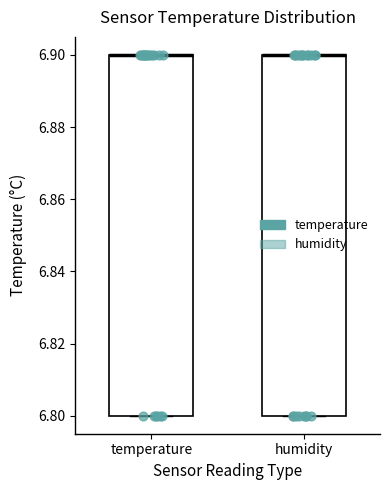

Reading left to right, read every box against the y-axis: the position of its median line, the range the box covers, and the ends of its whiskers. The values are not printed on the chart, so give them approximately, as read against the axis.

temperature: median 6.9 (drawn on the box's upper edge), box 6.8 to 6.9, whiskers 6.8 to 6.9
humidity: median 6.9 (drawn on the box's upper edge), box 6.8 to 6.9, whiskers 6.8 to 6.9